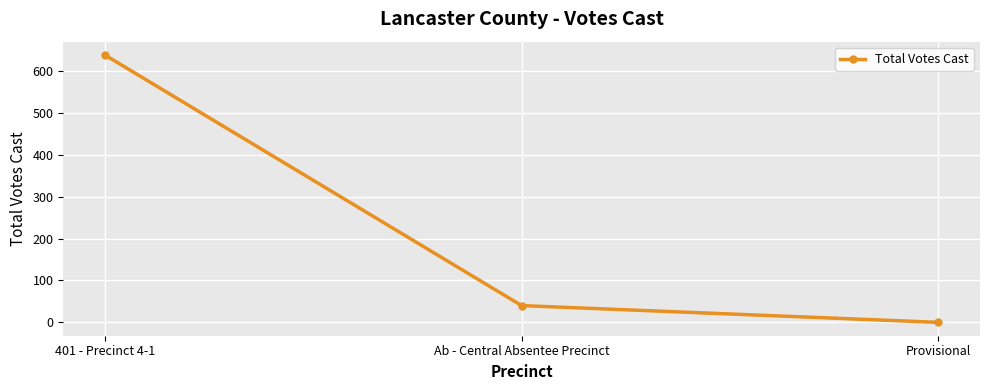

At which label is the value closest to 319?

Ab - Central Absentee Precinct